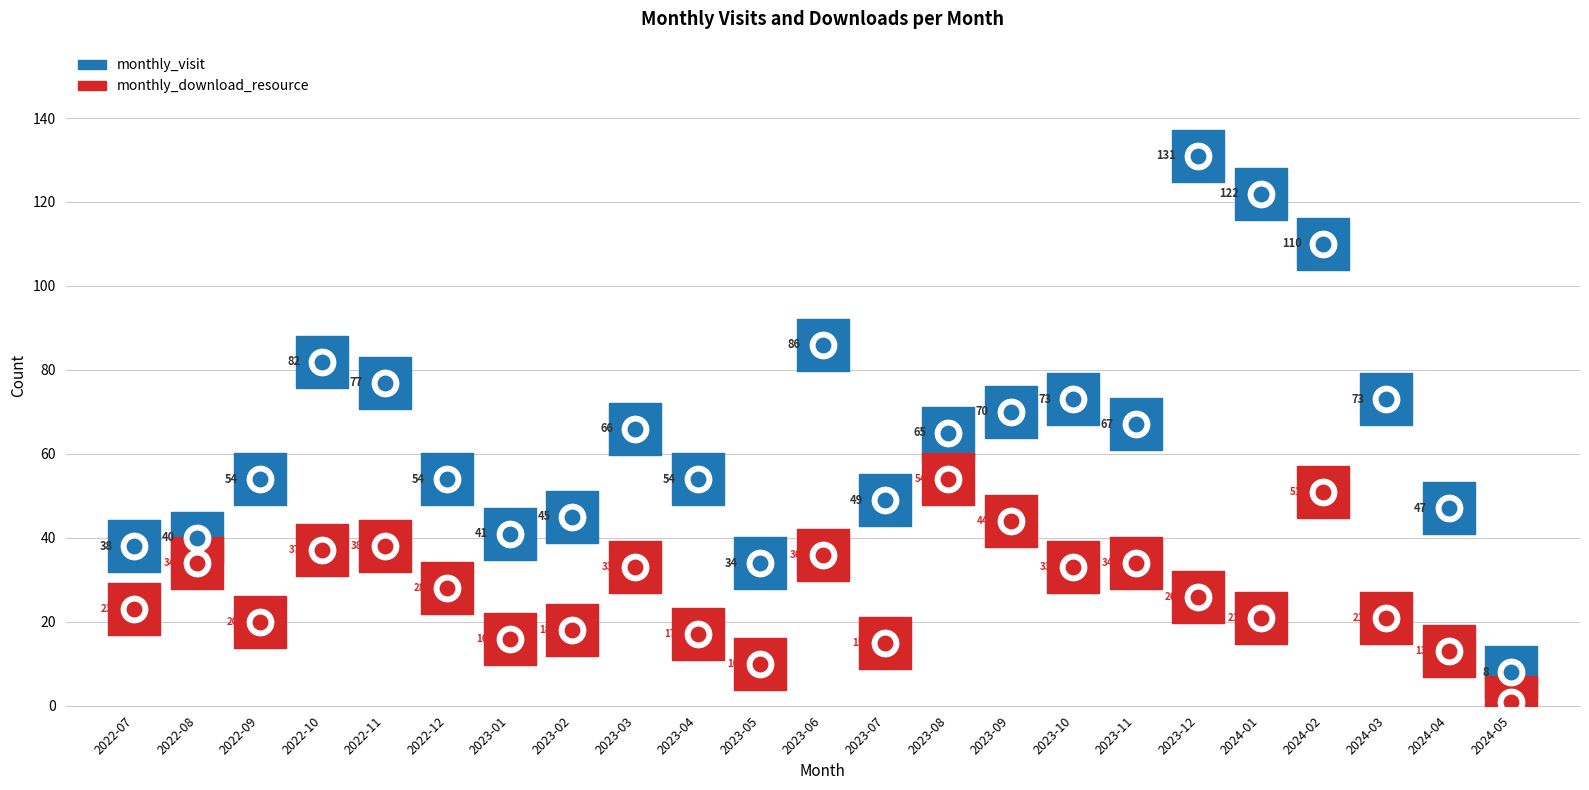

Which series reaches the maximum Y coordinate?

monthly_visit